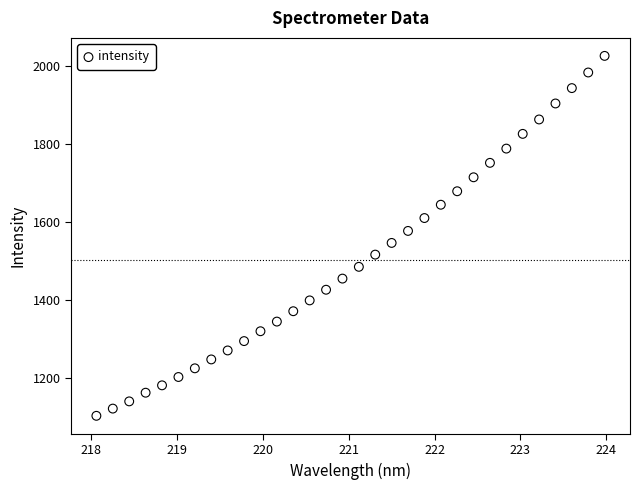

What is the range of Y values (max minus min)?

925.5